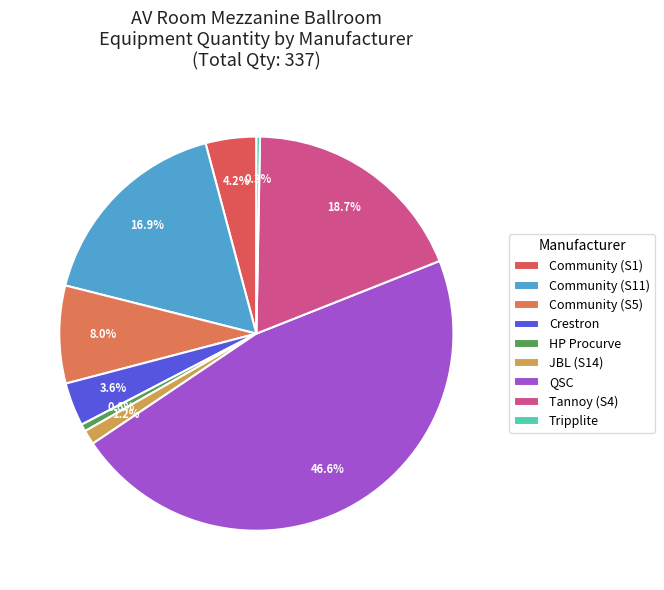

Count the number of slices in the pie.

9